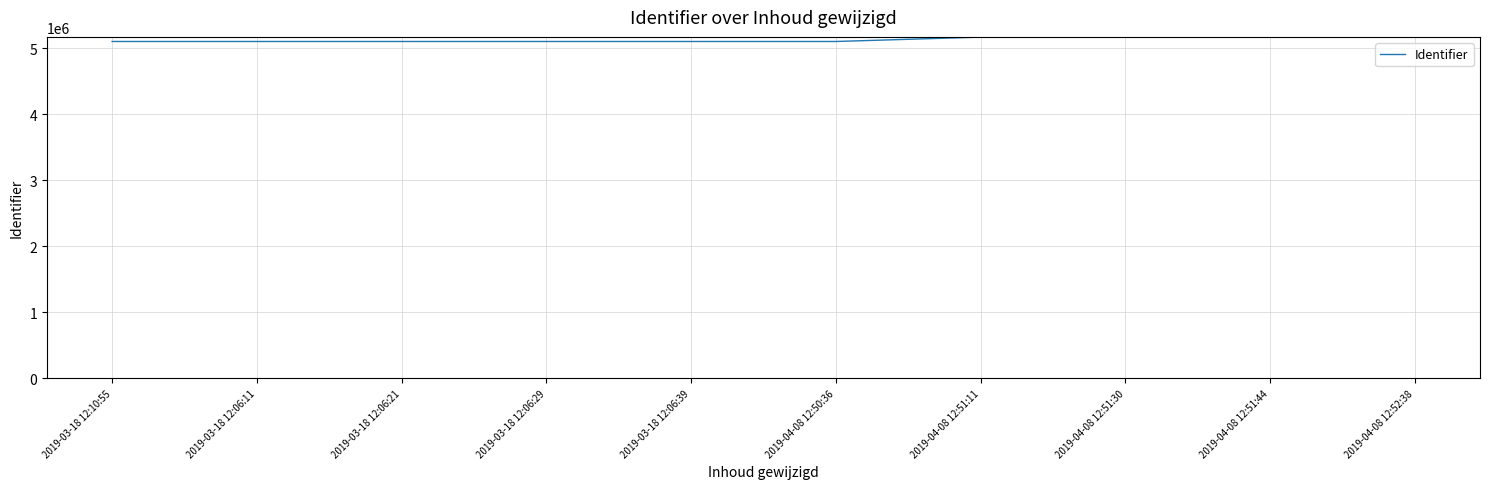

Approximately how many times larger is the value at 2019-04-08 12:50:36 compared to 2019-04-08 12:51:30?

1.0